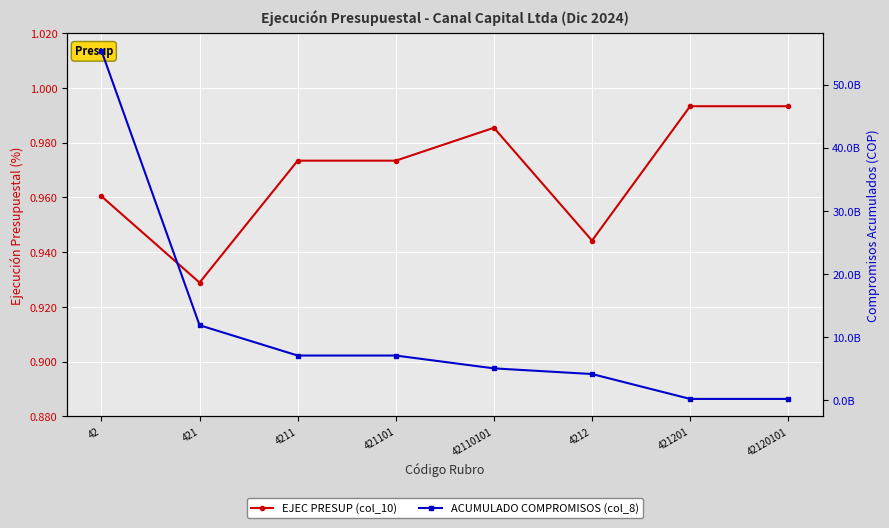

Which has a higher value, 421201 or 4212?

421201